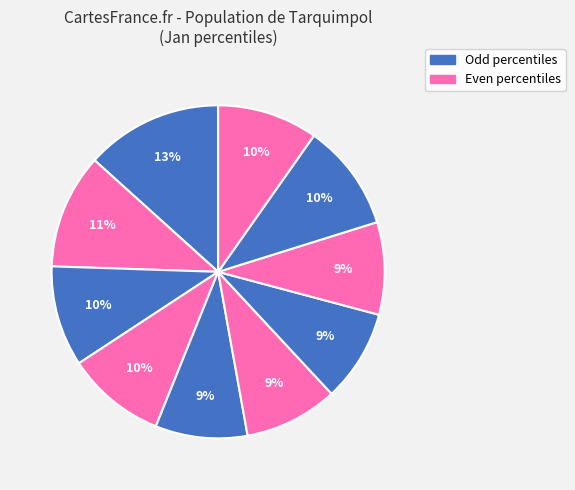

How many segments does this pie chart have?

10